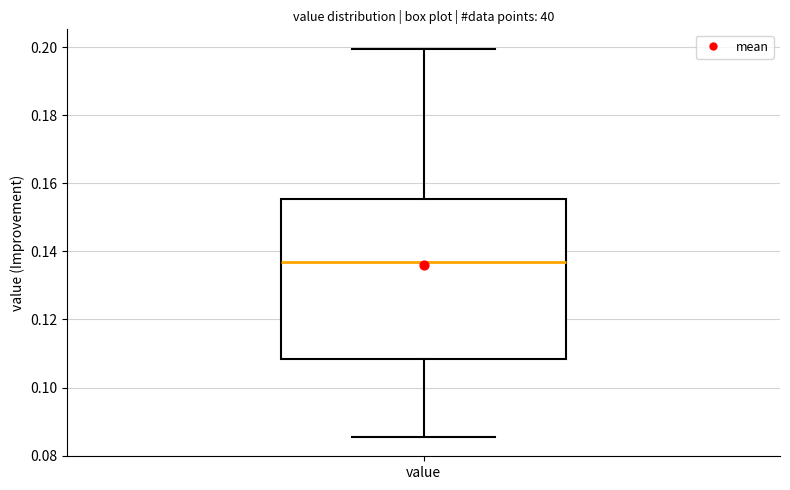

Where does the median line of the box for value sit on the y-axis? The values are not printed on the chart, so give them approximately, as read against the axis.

0.136